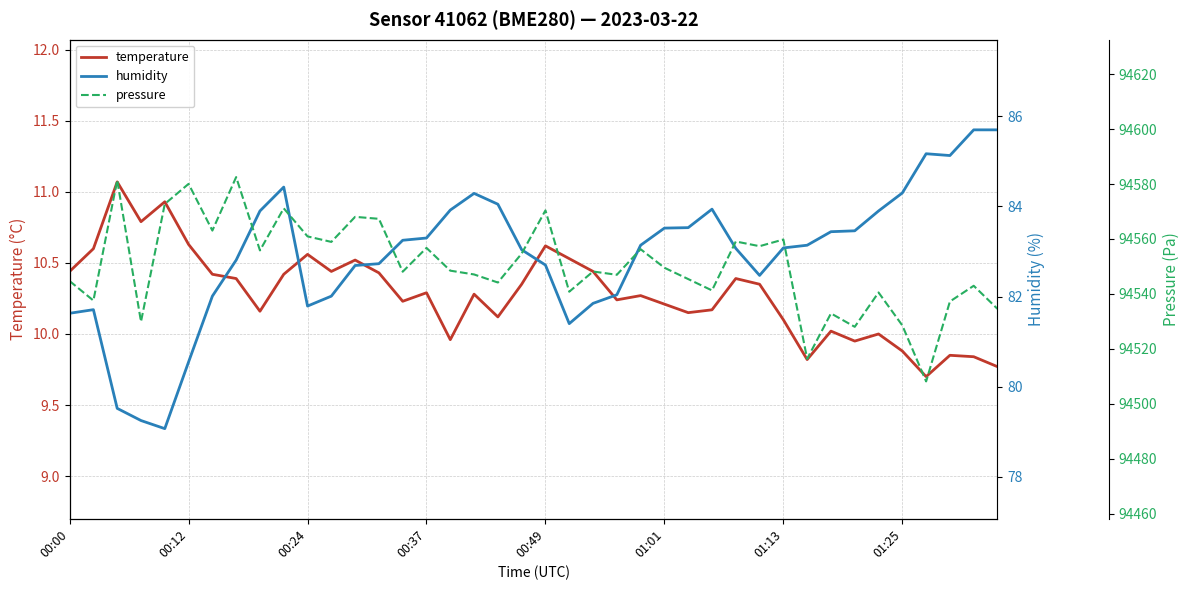

Is it true that temperature equals 7.2 at 00:12?

False